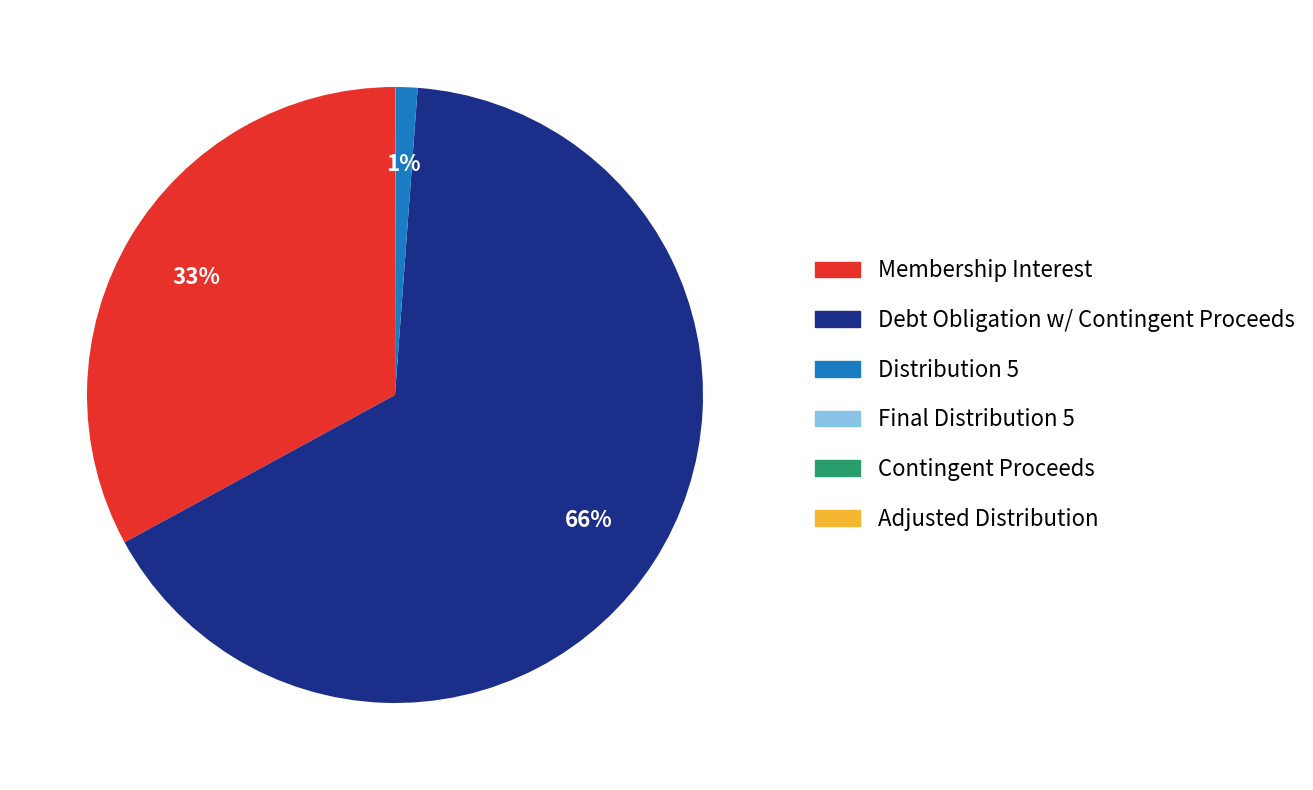

Is it true that Distribution 5 is 1% of the pie?

True